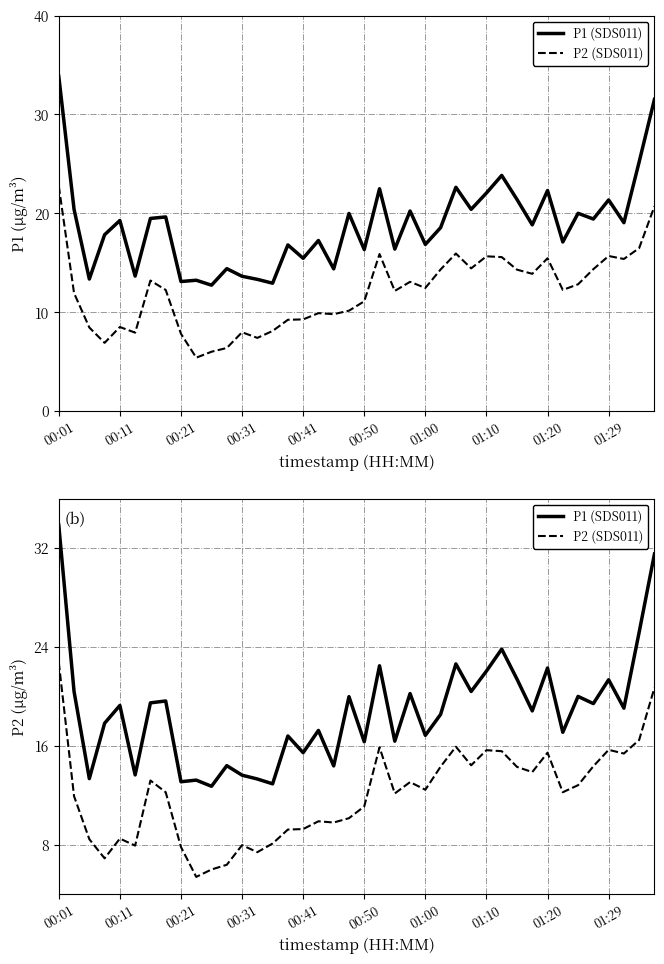

True or false: P2 (SDS011) and P1 (SDS011) intersect in this chart.

False